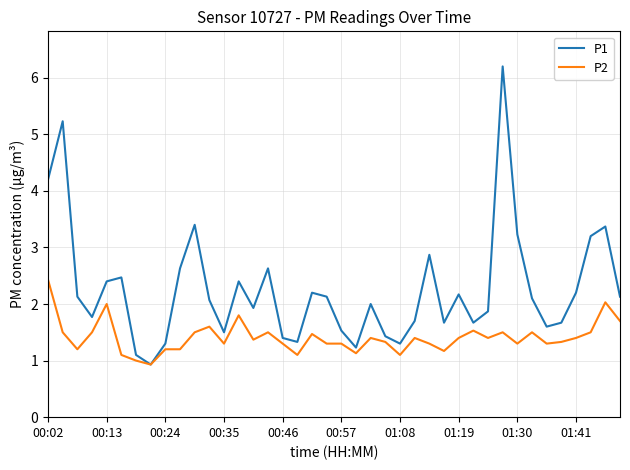

Reading left to right, what are all the values shown in this chart?

P1: 4.2	5.2	2.1	1.8	2.4	2.5	1.1	0.9	1.3	2.6	3.4	2.1	1.5	2.4	1.9	2.6	1.4	1.3	2.2	2.1	1.5	1.2	2.0	1.4	1.3	1.7	2.9	1.7	2.2	1.7	1.9	6.2	3.2	2.1	1.6	1.7	2.2	3.2	3.4	2.1
P2: 2.4	1.5	1.2	1.5	2.0	1.1	1.0	0.9	1.2	1.2	1.5	1.6	1.3	1.8	1.4	1.5	1.3	1.1	1.5	1.3	1.3	1.1	1.4	1.3	1.1	1.4	1.3	1.2	1.4	1.5	1.4	1.5	1.3	1.5	1.3	1.3	1.4	1.5	2.0	1.7